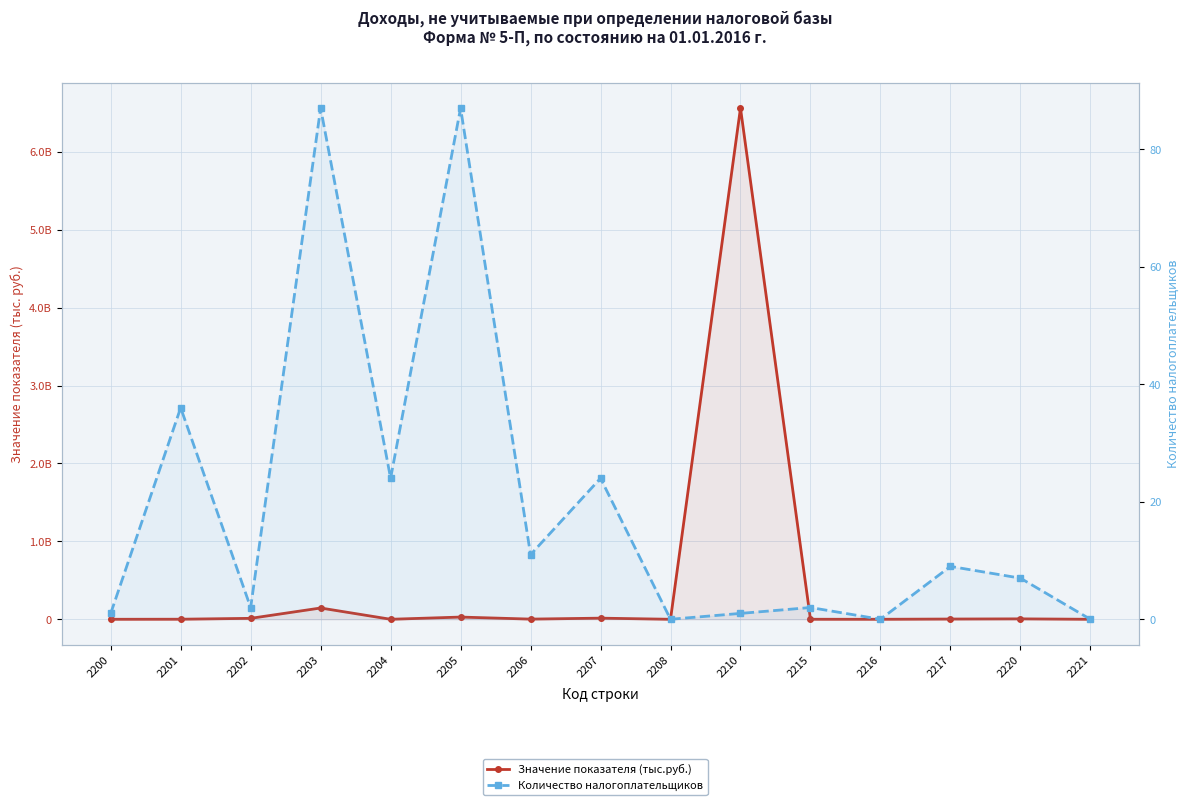

What is the average value of the Количество налогоплательщиков series?

19